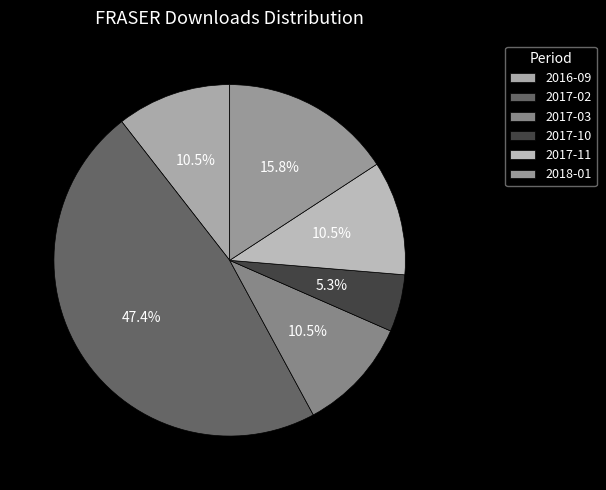

To the nearest percent, what is the average slice percentage?

17%